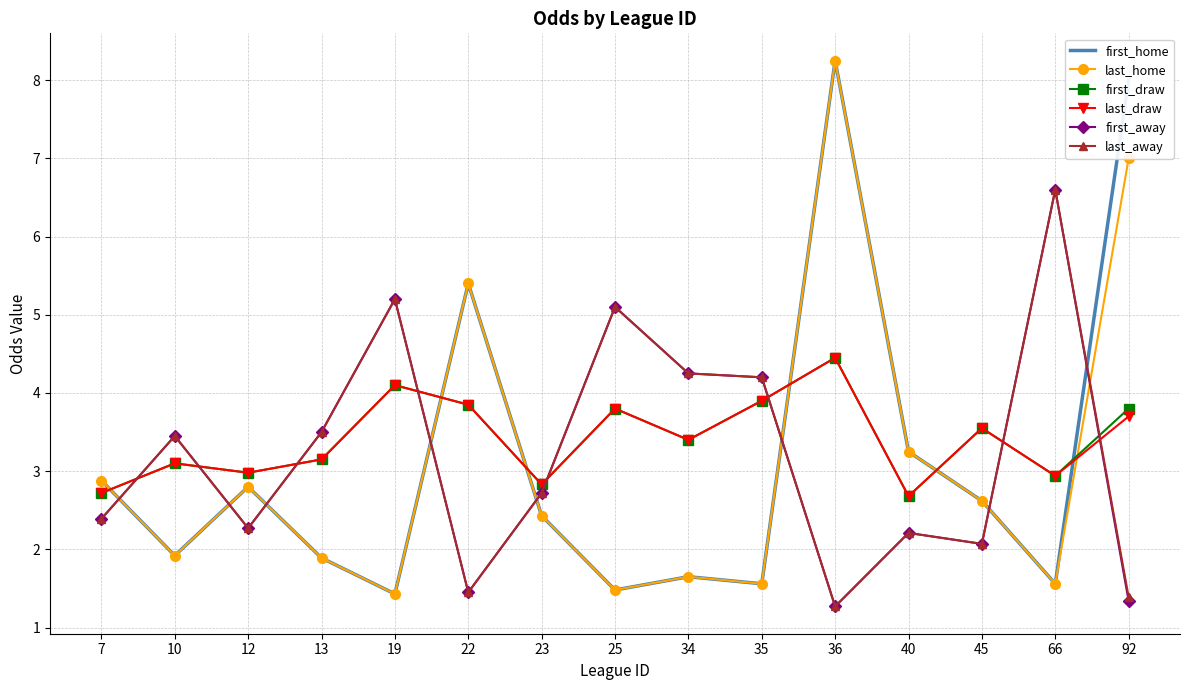

What is the spread (max minus min) of values at 23?

0.4